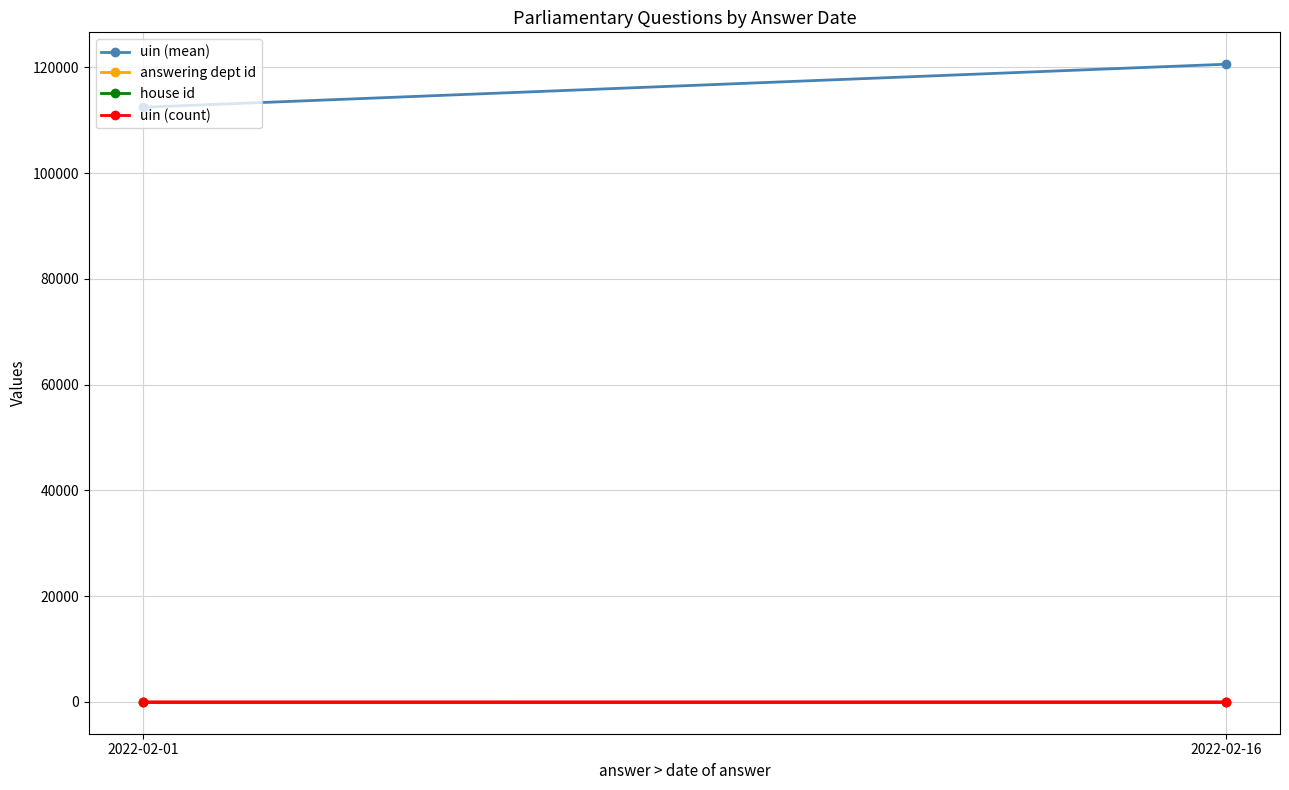

At which category is the sum across all series the highest?

2022-02-16